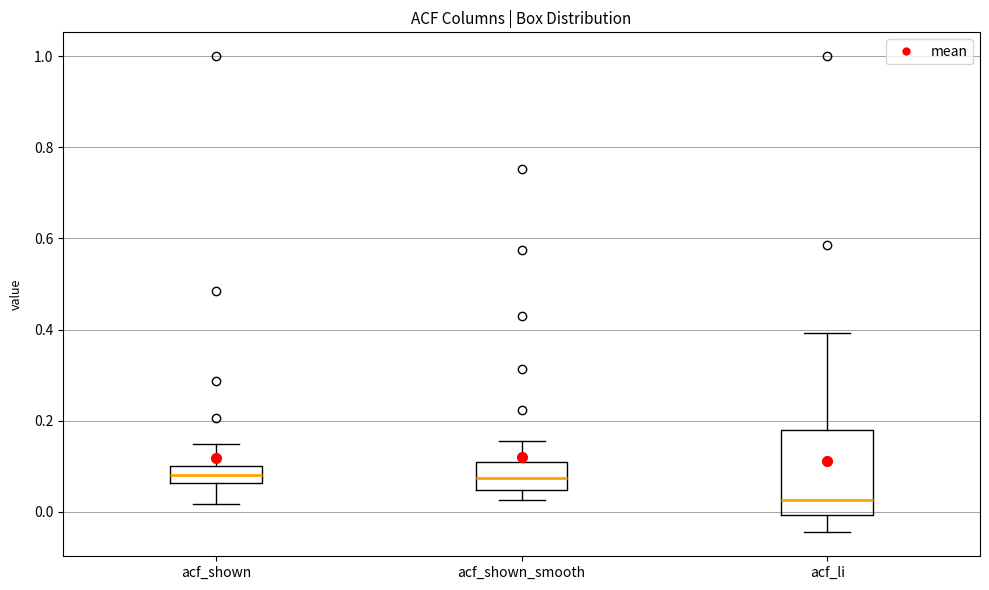

Which box is the tallest, from its lower edge to its upper edge?

acf_li